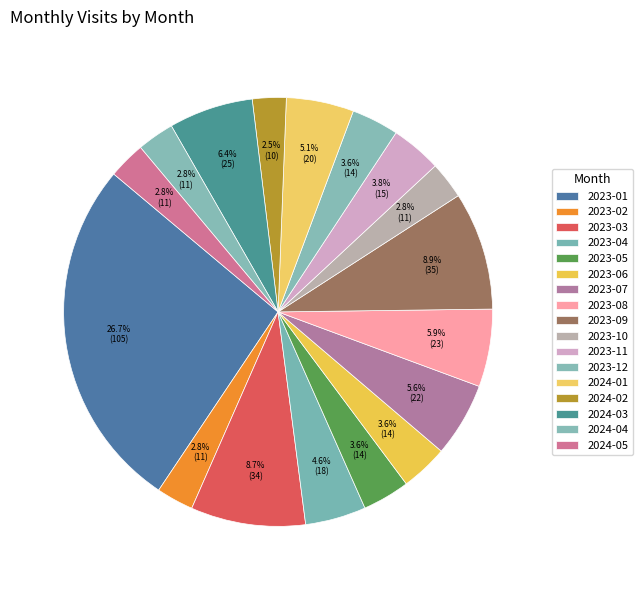

How many slices are in this pie chart?

17